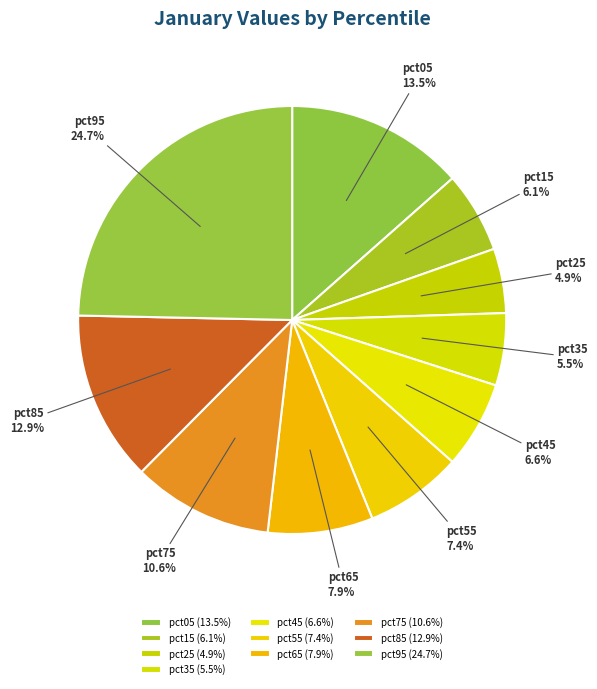

Does pct55 represent more than half of the total?

No